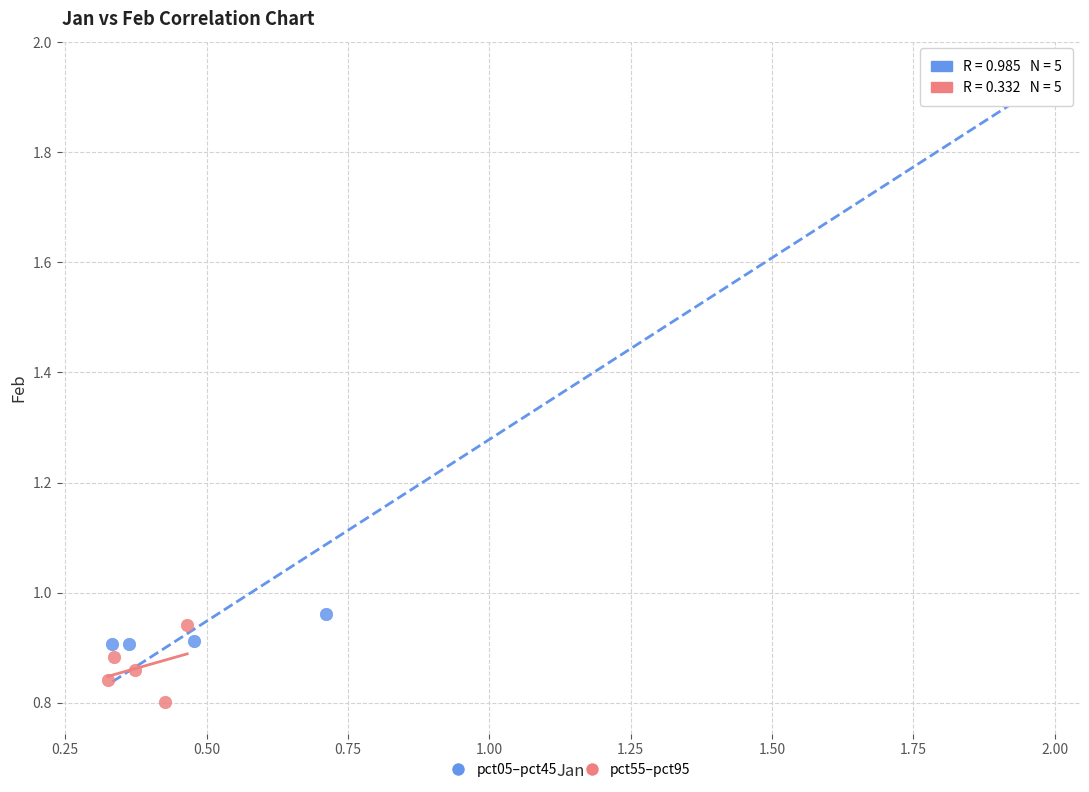

Which series reaches the maximum Y coordinate?

pct05–pct45